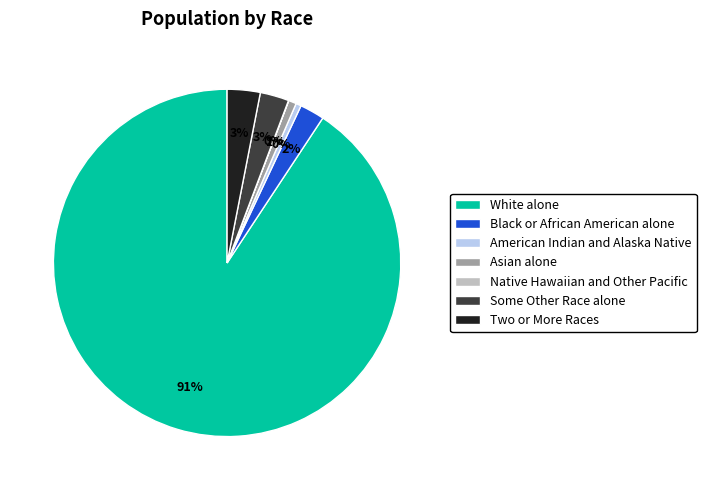

Between Asian alone and Some Other Race alone, which is larger?

Some Other Race alone